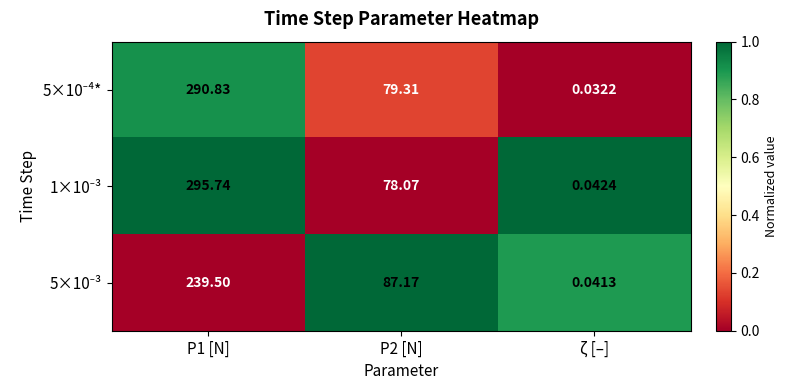

At how many categories does at least one series exceed 0?

3